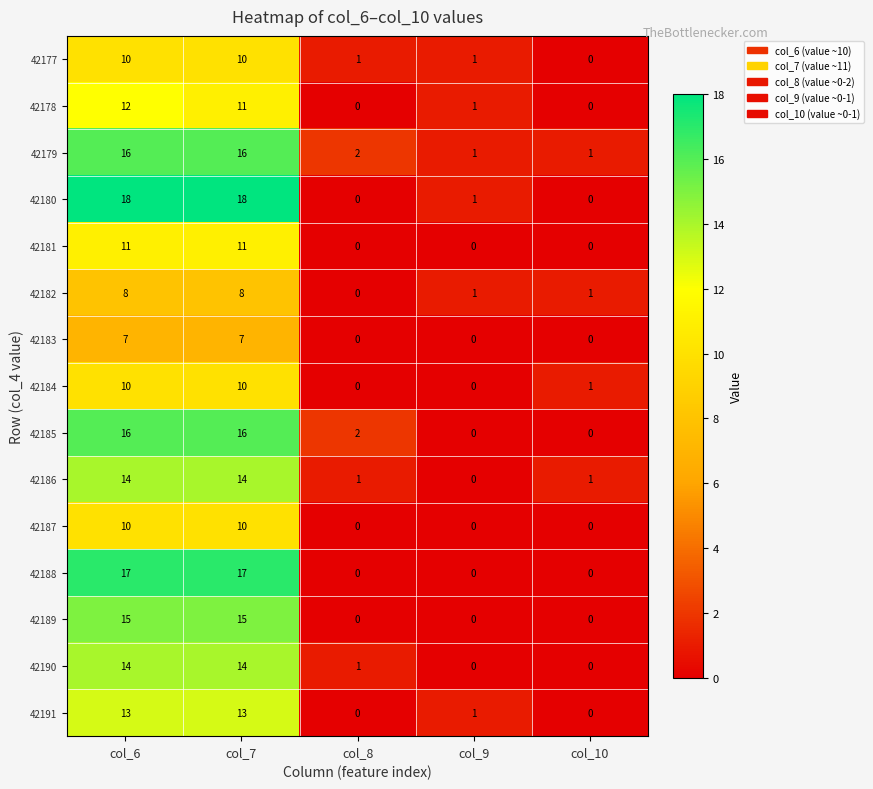

What is the highest value of the 42177 series?

10